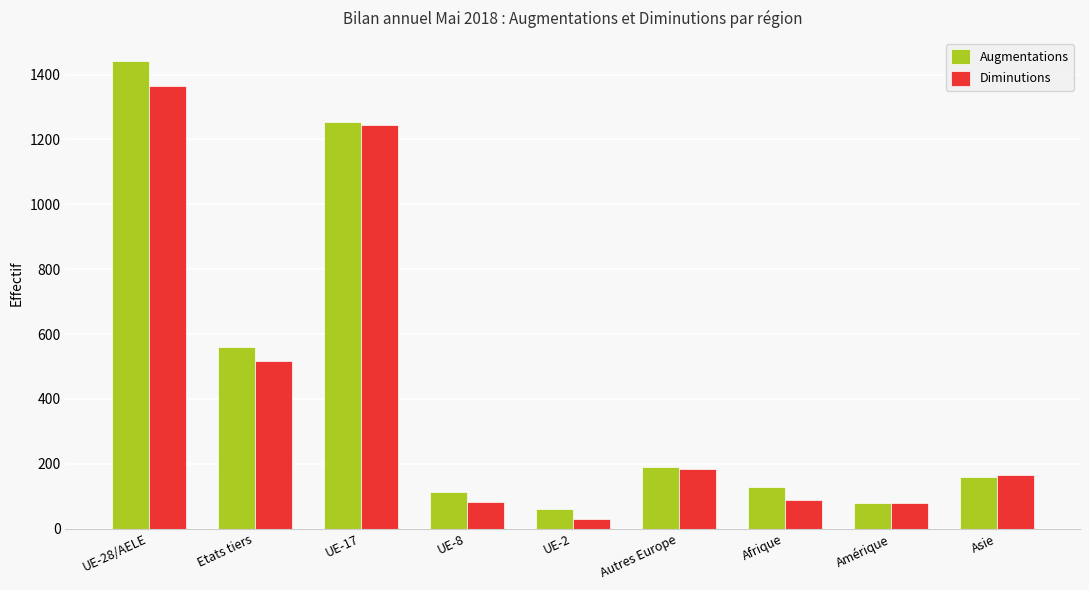

Which label corresponds to the largest value in the chart?

UE-28/AELE